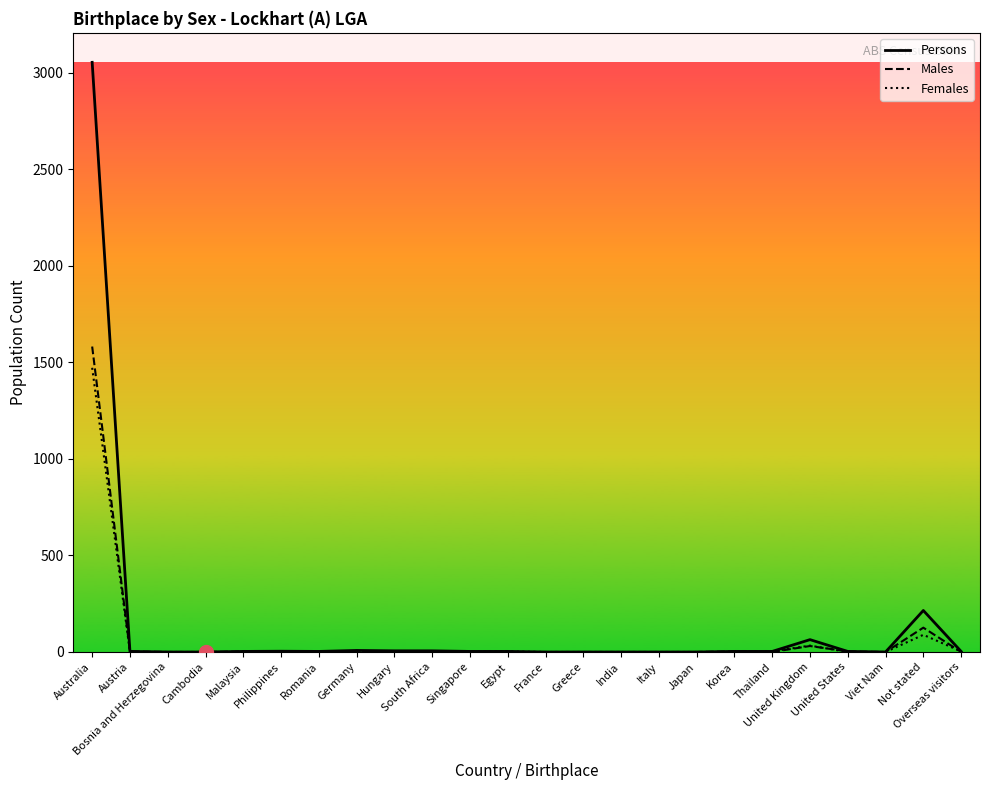

Which series has the largest range (max minus min)?

Persons